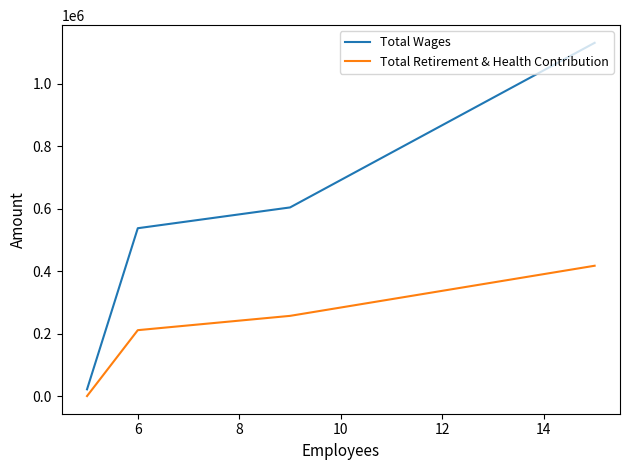

What is the greatest value displayed?

1130791